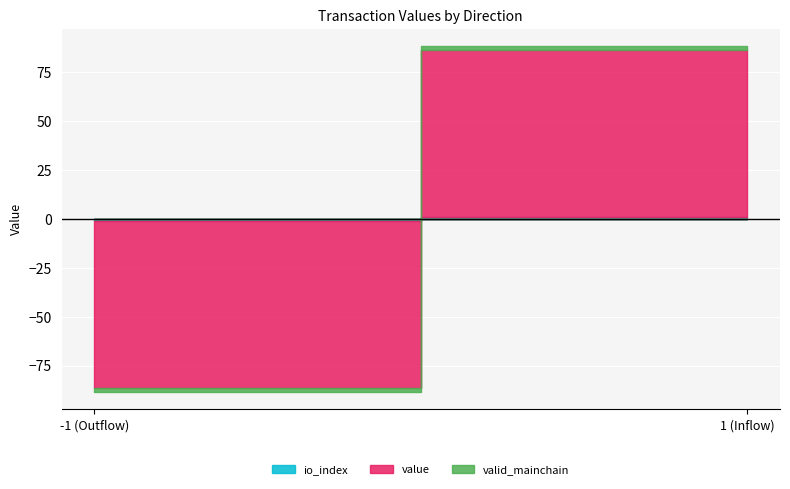

At which label is direction closest to 0?

-1